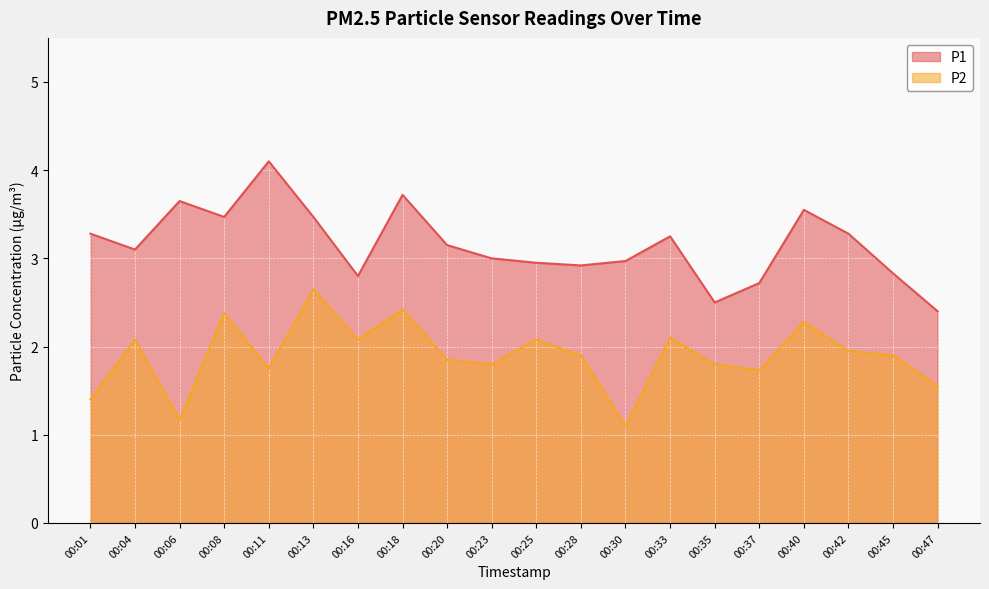

Which series has the largest total across all categories?

P1